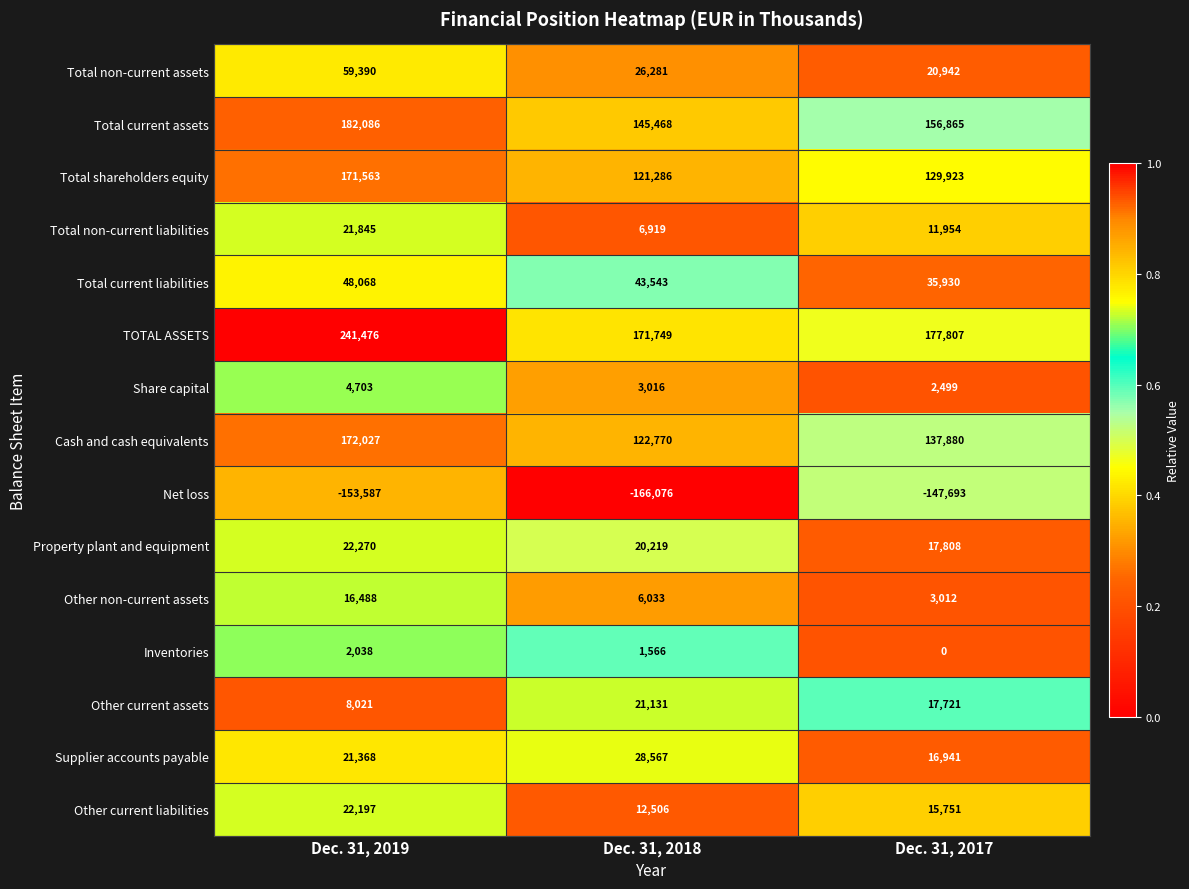

The value of Share capital at Dec. 31, 2018 is 4668. True or false?

False